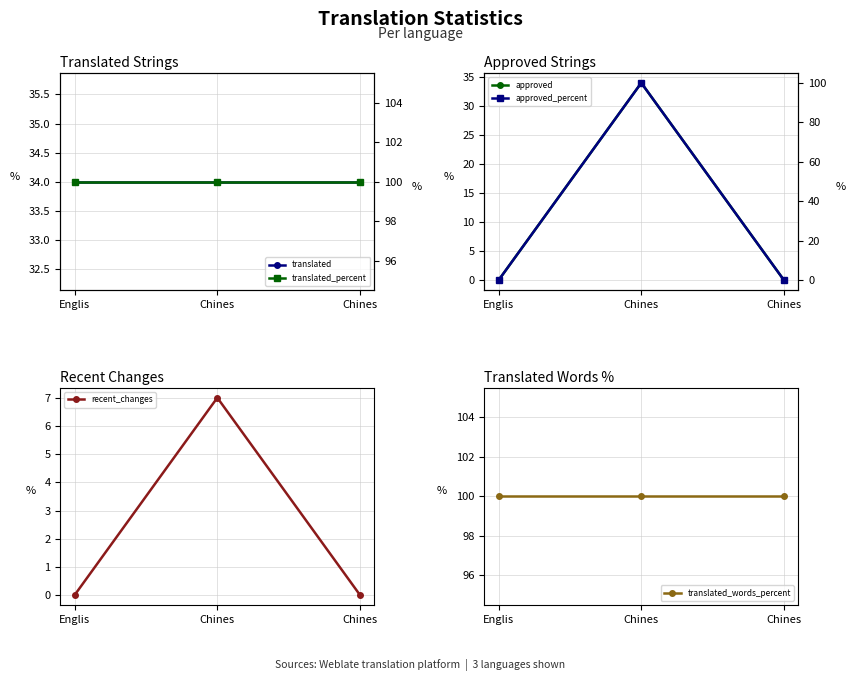

What are all the series names shown in the legend?

translated, translated_percent, approved, approved_percent, recent_changes, translated_words_percent